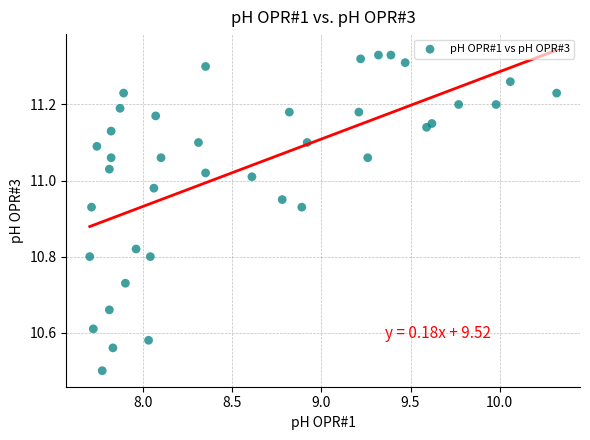

What Y value in the scatter plot is closest to 10?

10.5